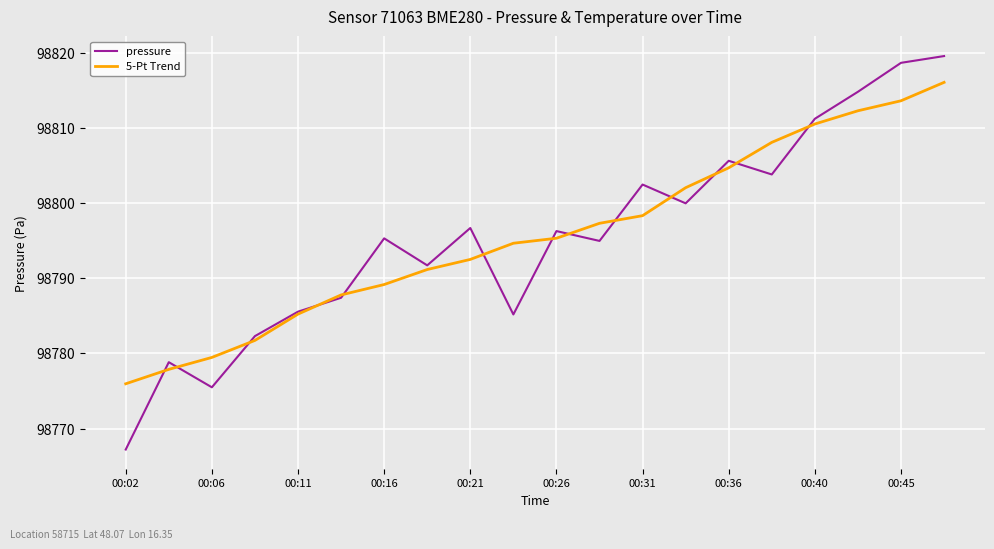

What is the maximum value shown in the chart?

98819.6